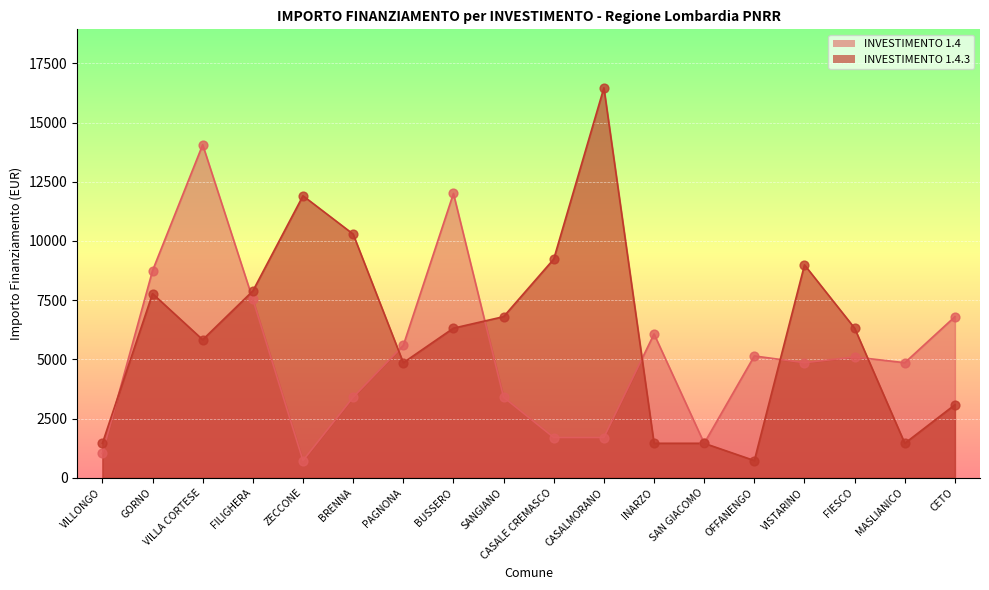

Which series has the largest total across all categories?

INVESTIMENTO 1.4.3